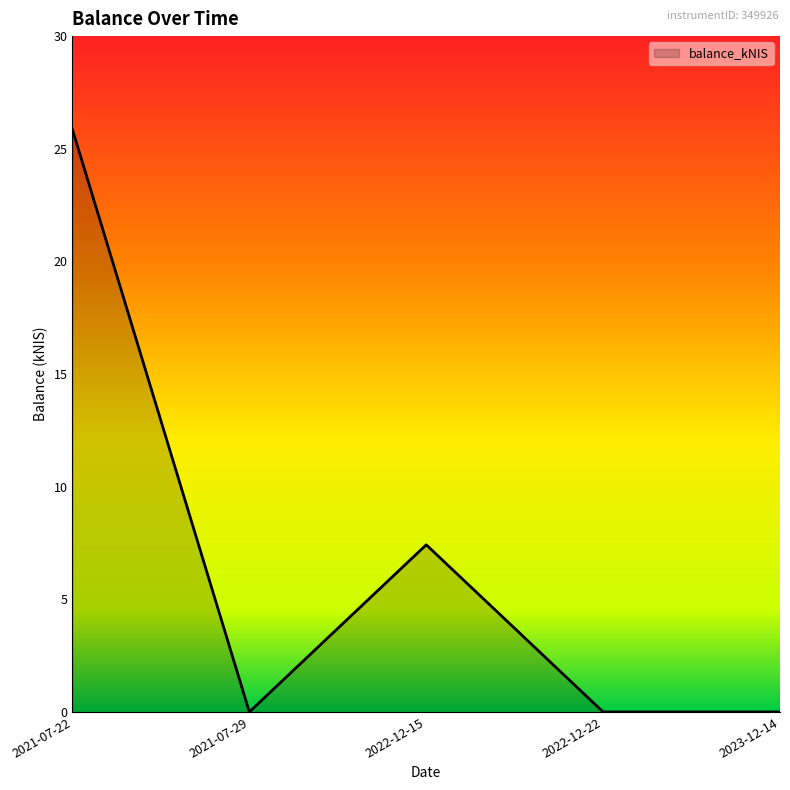

What is the change in value from 2022-12-15 to 2022-12-22?

-7.4